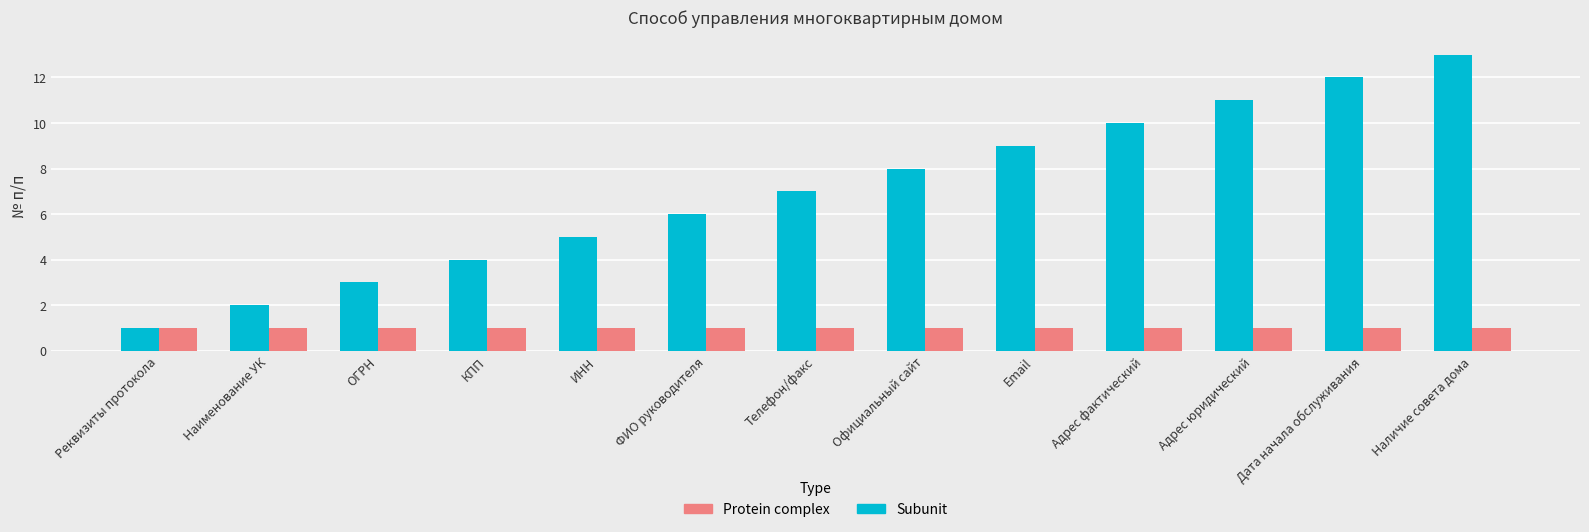

Which series has the widest spread of values?

Subunit